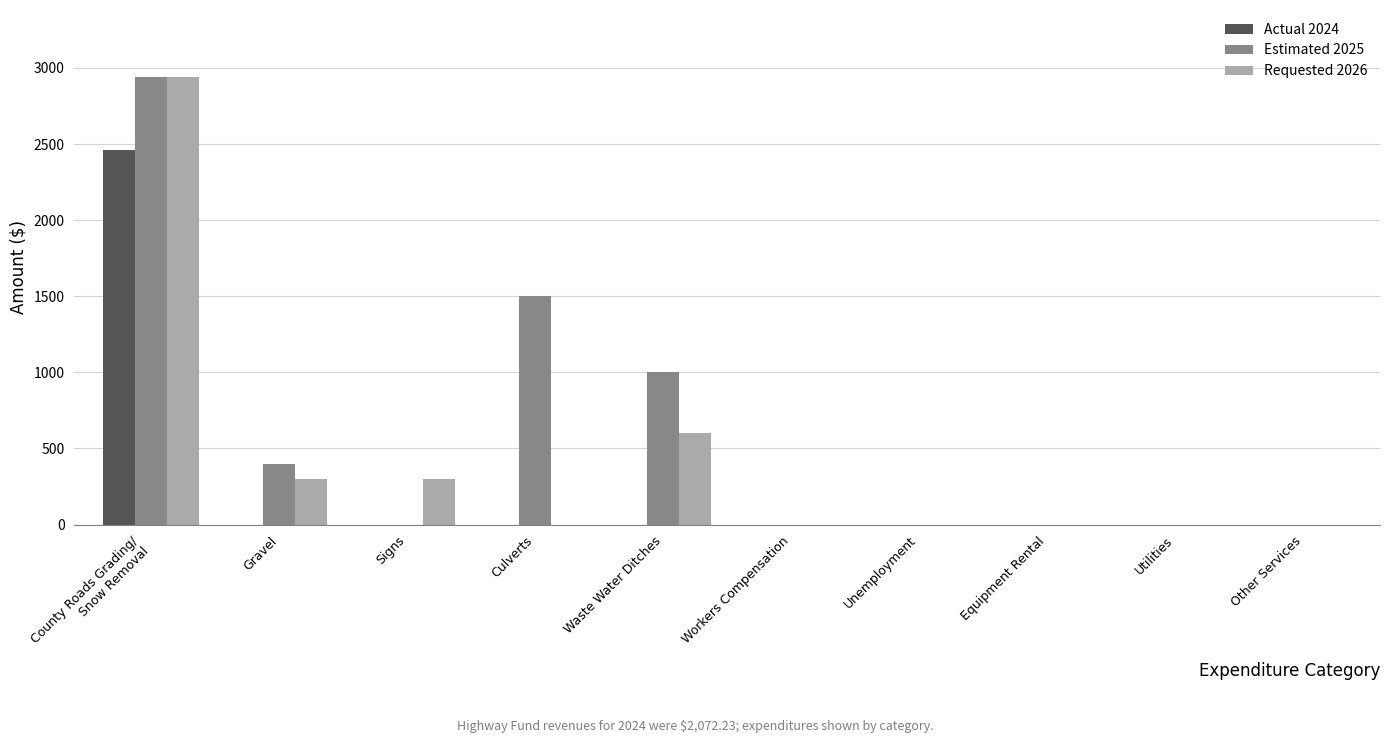

Reading left to right, extract all data points from this chart.

Actual 2024: 2460.5	0.0	0.0	0.0	0.0	0.0	0.0	0.0	0.0	0.0
Estimated 2025: 2940.0	400.0	0.0	1500.0	1000.0	0.0	0.0	0.0	0.0	0.0
Requested 2026: 2940.0	300.0	300.0	0.0	600.0	0.0	0.0	0.0	0.0	0.0